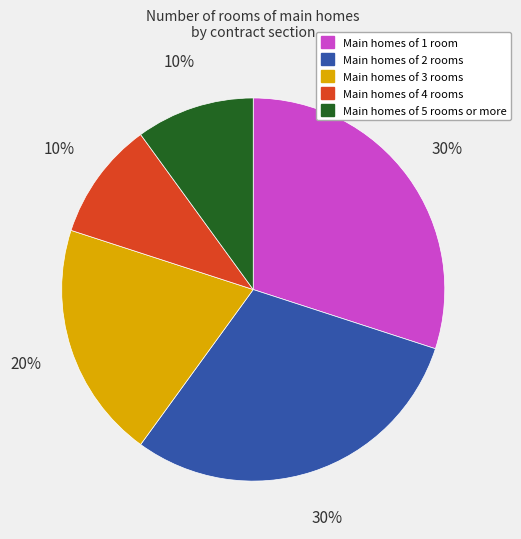

Is there any slice that represents more than half of the pie?

No